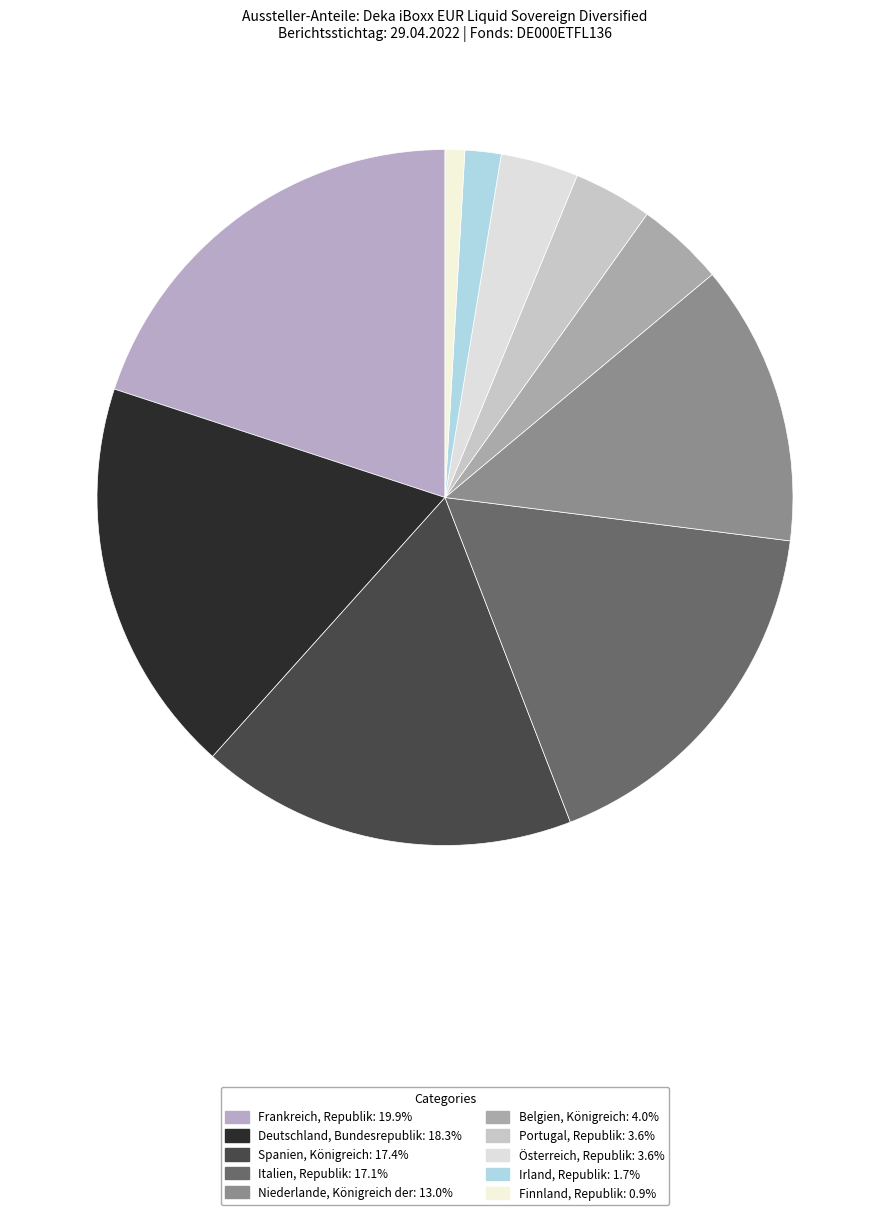

To the nearest percent, what percentage of the pie is Österreich, Republik?

4%